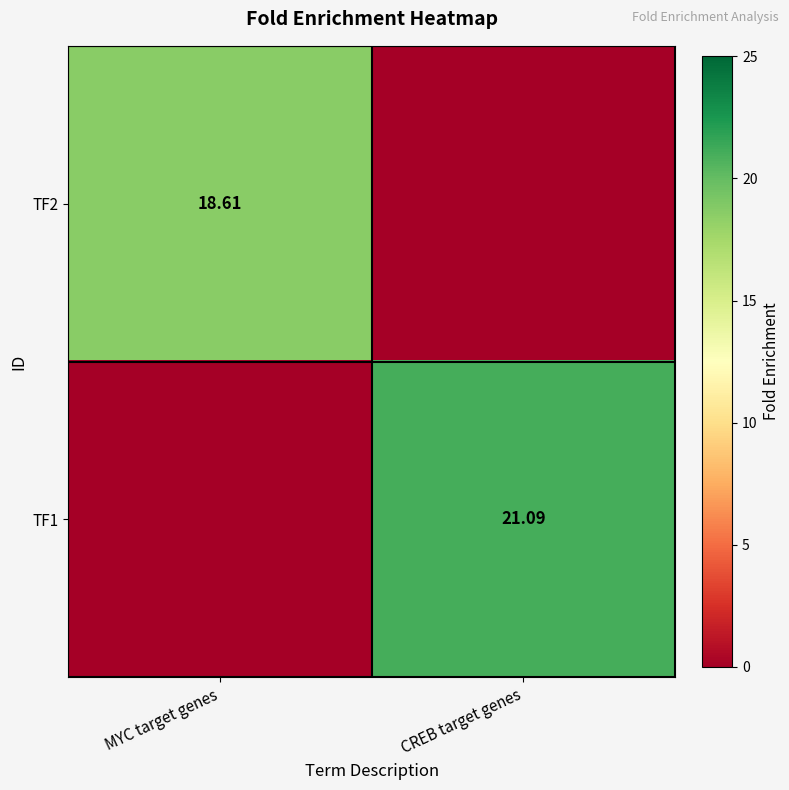

Is the value of TF2 at MYC target genes greater than the value of TF1 at CREB target genes?

No